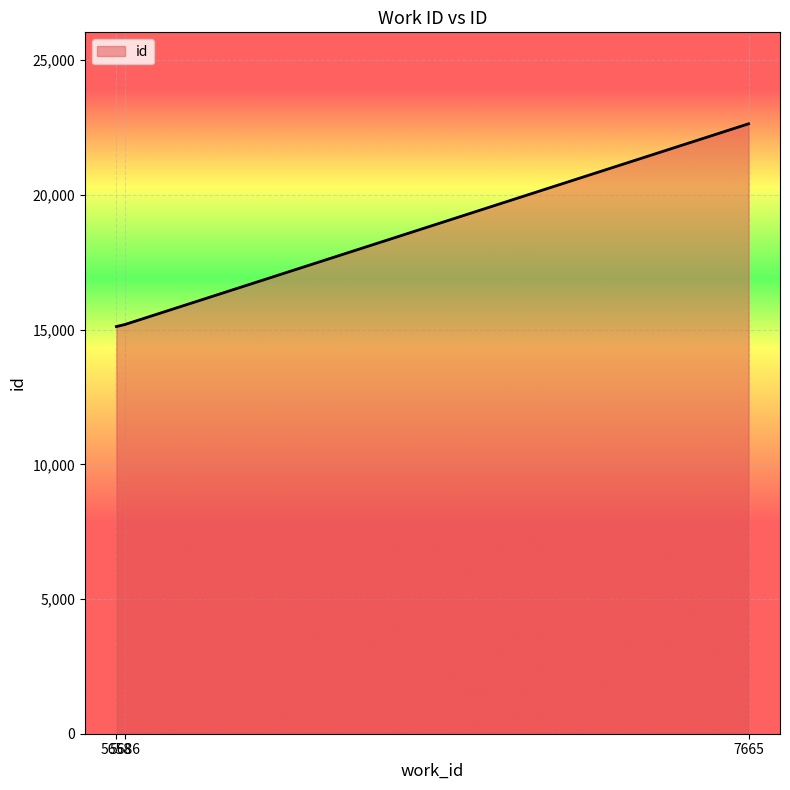

What is the difference between the maximum and minimum values?

7526